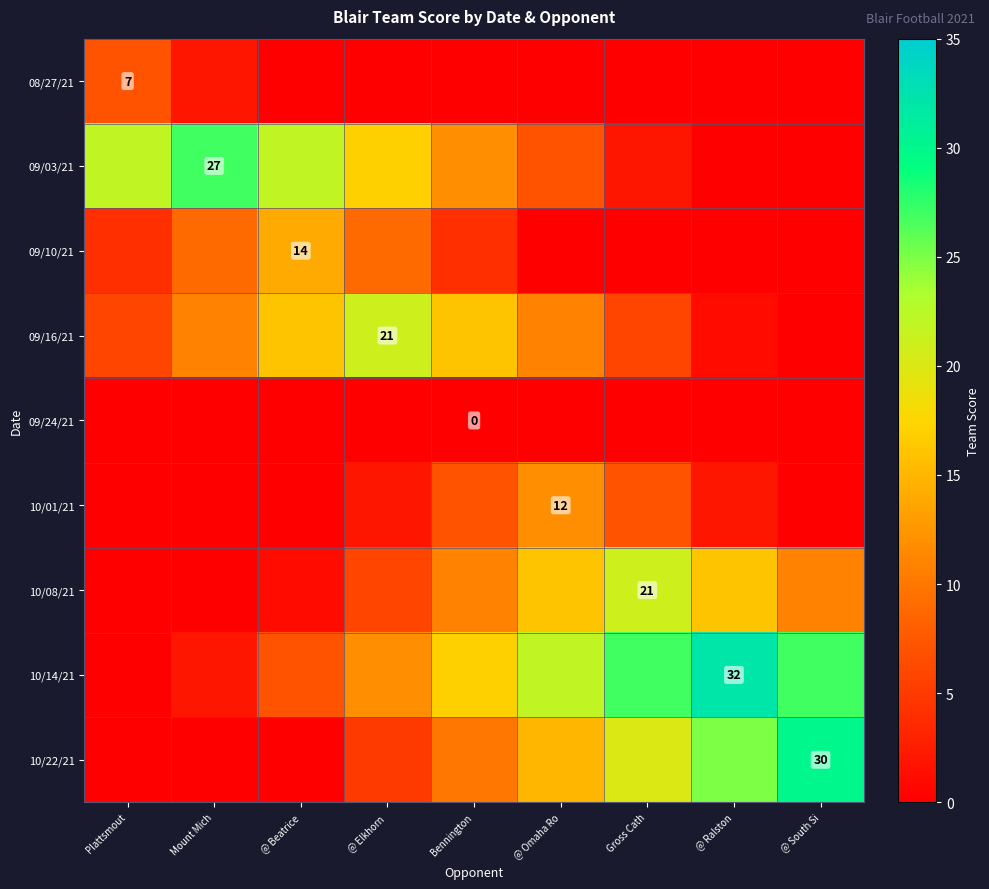

True or false: 09/03/21 has a value of 27 at Mount Mich.

True